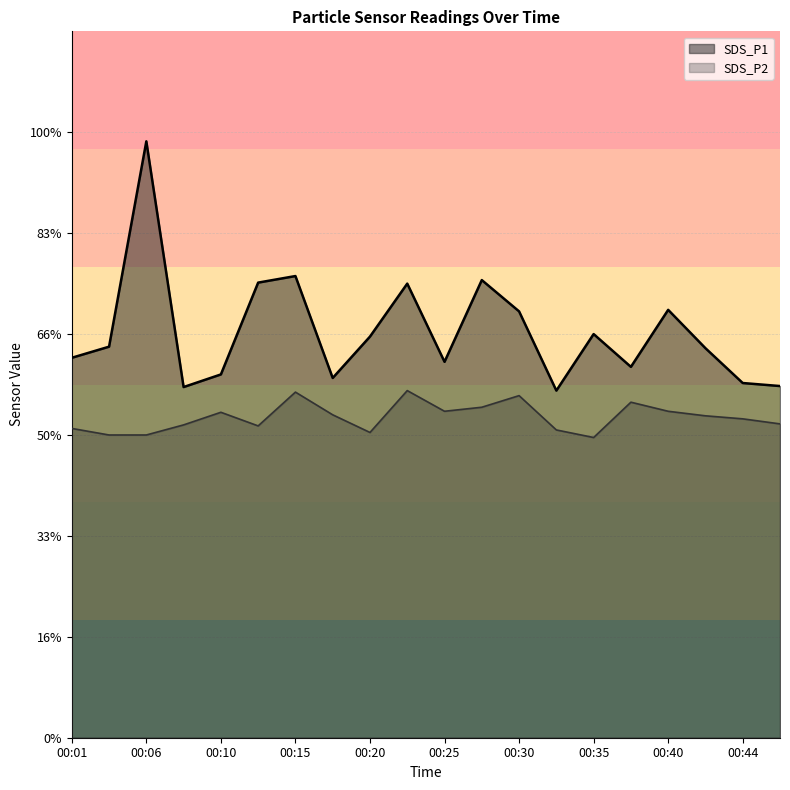

Rank the series at 00:23 from lowest to highest value.

SDS_P2, SDS_P1